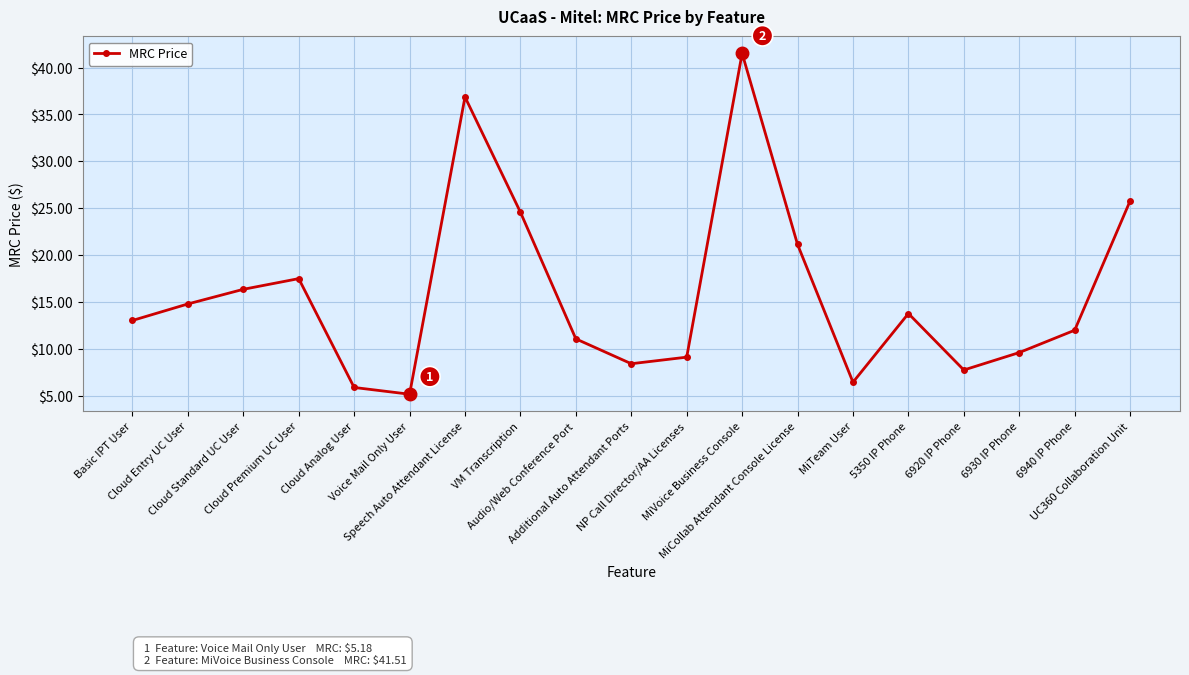

Reading left to right, extract all data points from this chart.

13.0	14.8	16.4	17.5	5.9	5.2	36.9	24.6	11.1	8.4	9.1	41.5	21.1	6.5	13.8	7.8	9.6	12.0	25.8